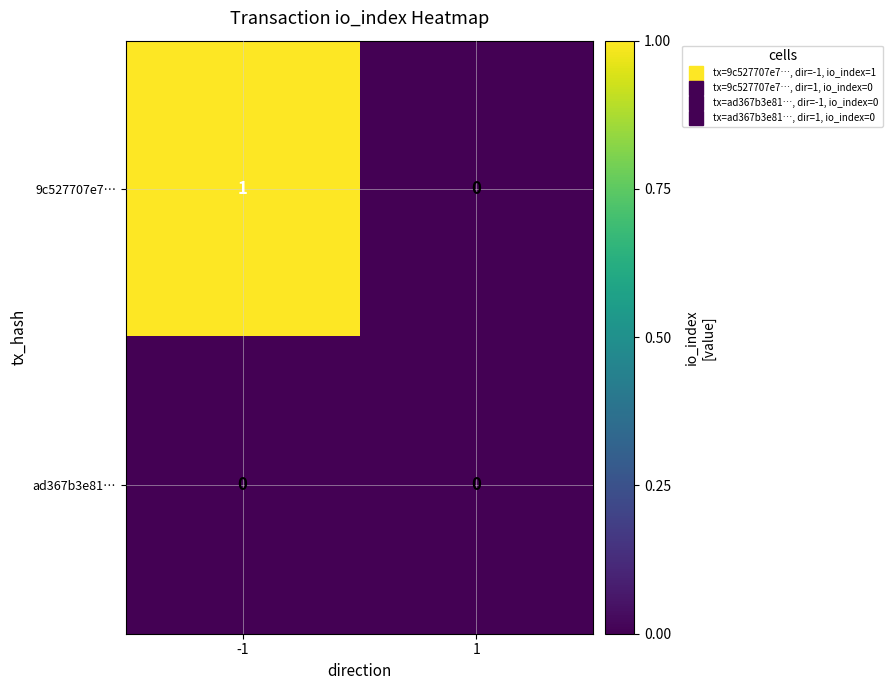

Rank the series at -1 from highest to lowest value.

9c527707e7…, ad367b3e81…